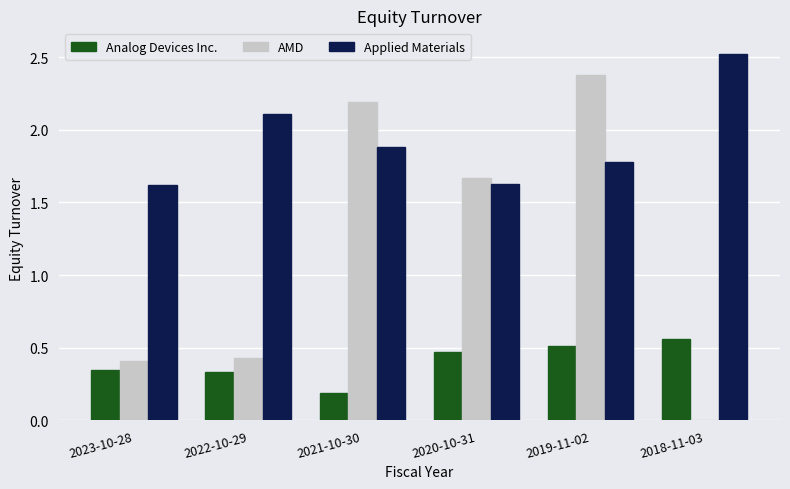

What is the total value across all series at 2020-10-31?

3.8